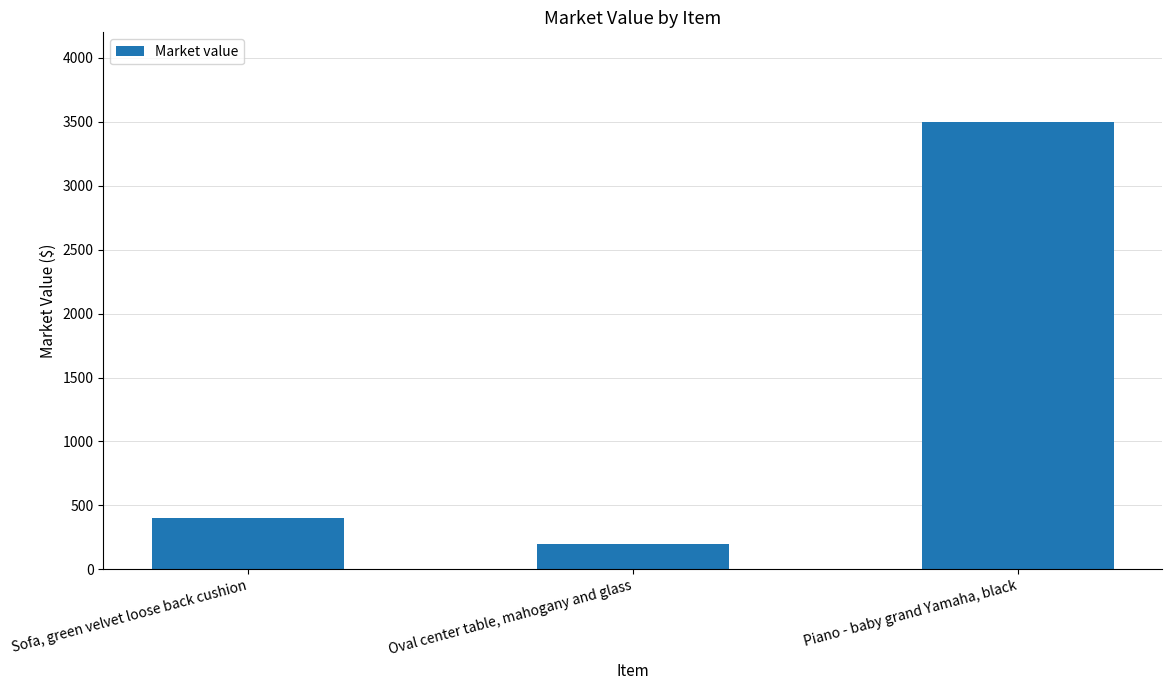

What is the sum of all values?

4100